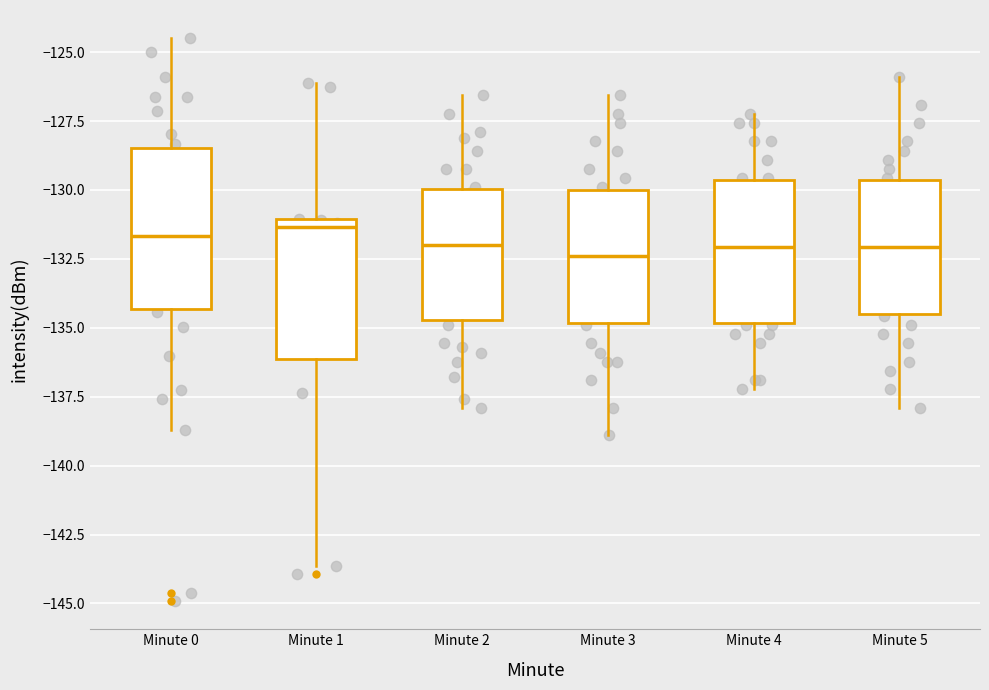

Reading left to right, transcribe this box plot: for each box, give where its median line is, the range the box spans, and where its two whiskers end, as read against the y-axis. The values are not printed on the chart, so give them approximately, as read against the axis.

Minute 0: median -131.5, box -134.5 to -128.5, whiskers -138.5 to -124.5
Minute 1: median -131.5, box -136.0 to -131.0, whiskers -143.5 to -126.0
Minute 2: median -132.0, box -134.5 to -130.0, whiskers -138.0 to -126.5
Minute 3: median -132.5, box -135.0 to -130.0, whiskers -139.0 to -126.5
Minute 4: median -132.0, box -135.0 to -129.5, whiskers -137.0 to -127.0
Minute 5: median -132.0, box -134.5 to -129.5, whiskers -138.0 to -126.0